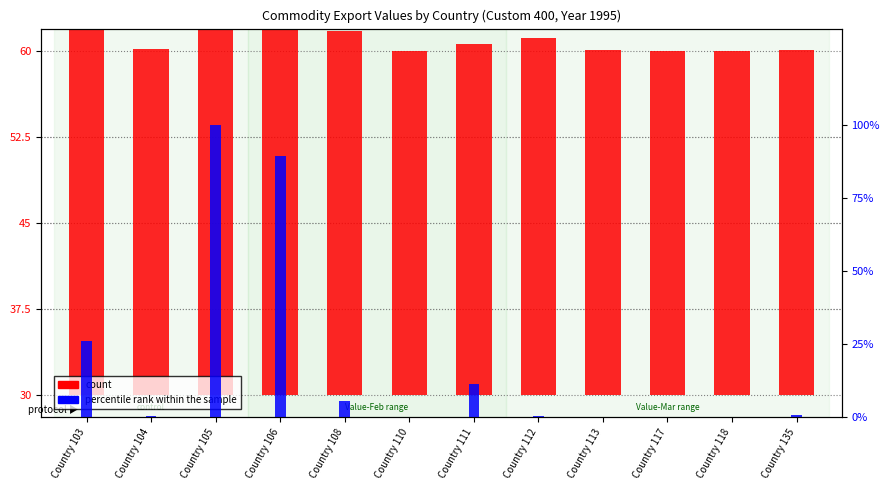

What is the difference between the count values at Country 118 and Country 111?

0.6